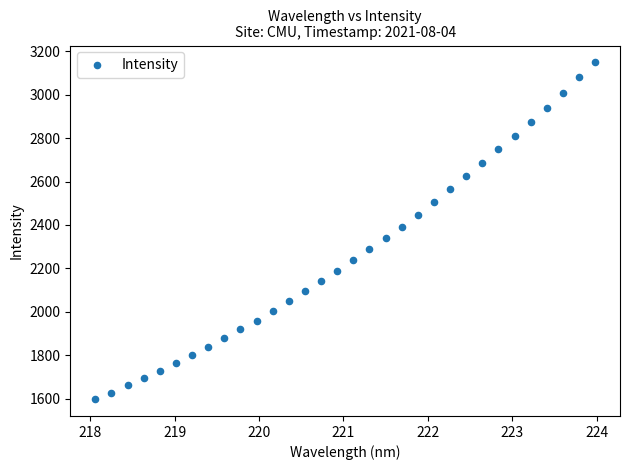

What is the range of X values (max minus min)?

5.9